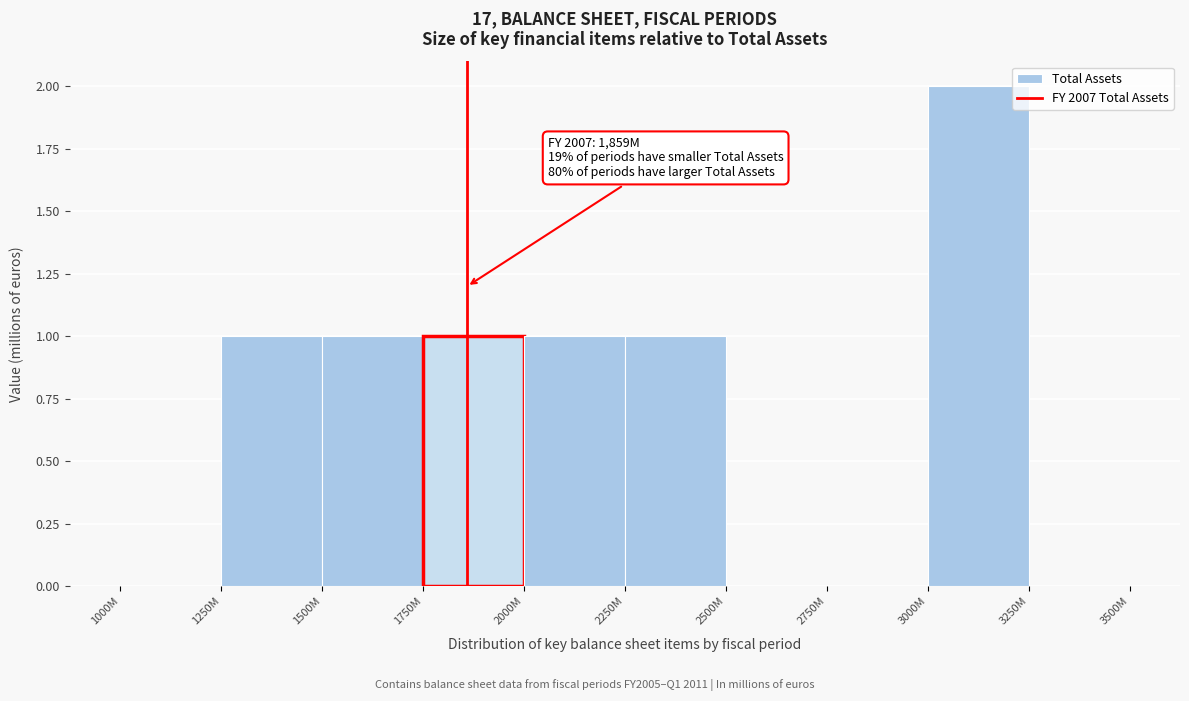

Reading left to right, transcribe all the data shown in this chart.

1000M=0	1250M=1	1500M=1	1750M=1	2000M=1	2250M=1	2500M=0	2750M=0	3000M=2	3250M=0